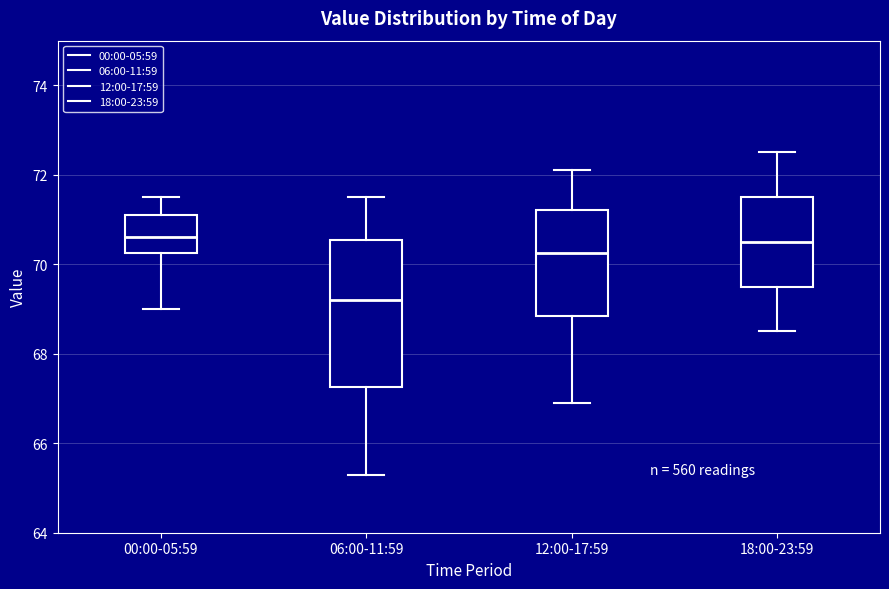

Where is the lower edge of the box for 18:00-23:59 on the y-axis? The values are not printed on the chart, so give them approximately, as read against the axis.

69.6